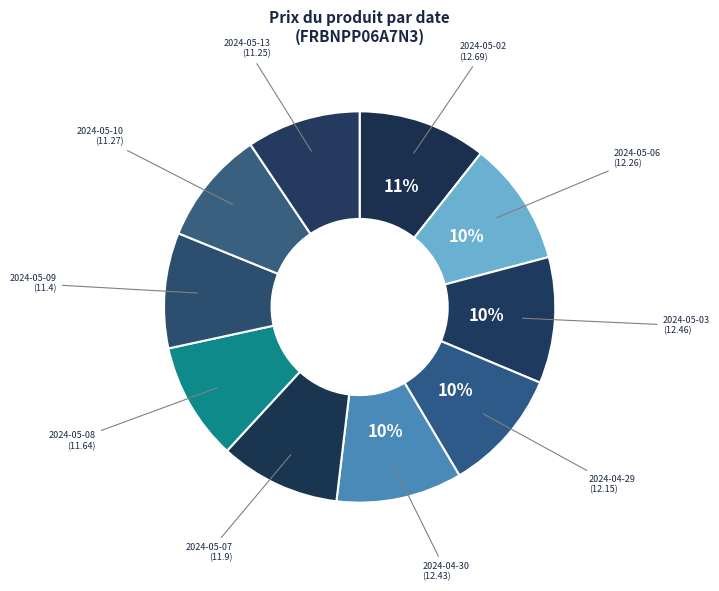

How many slices are in this pie chart?

10